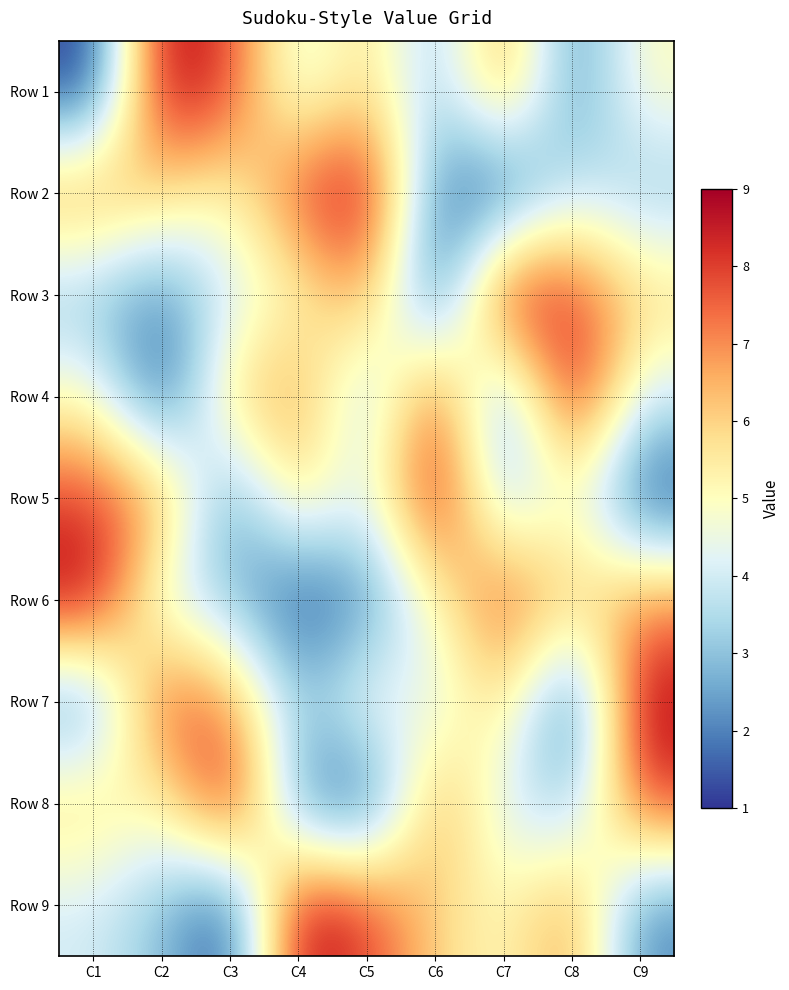

At C1, list the series in order from smallest to largest.

Row 1, Row 7, Row 3, Row 9, Row 4, Row 8, Row 2, Row 5, Row 6